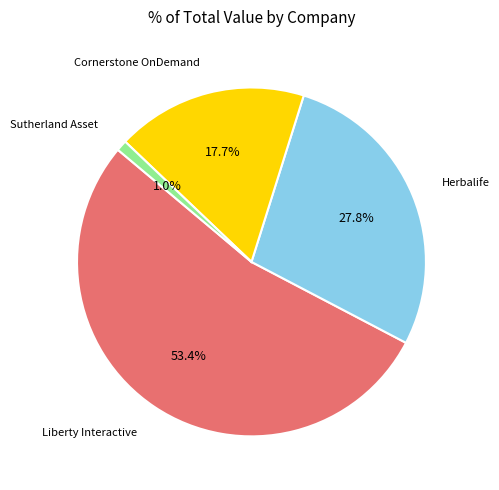

What percentage is NOT represented by Sutherland Asset?

99.0%